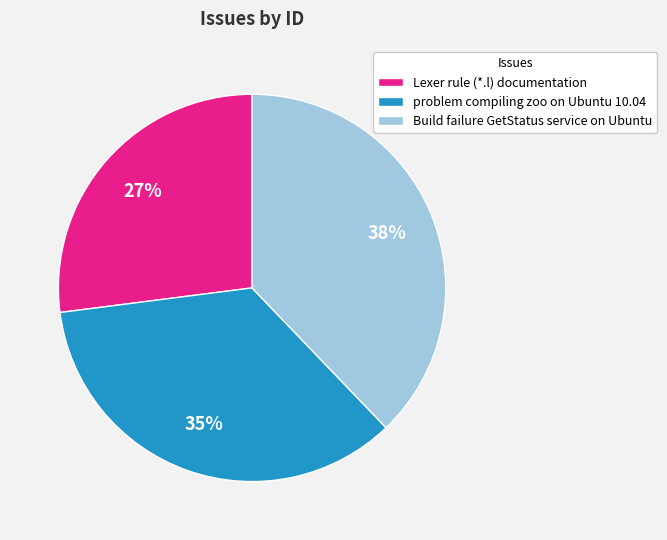

What is the smallest slice in the pie chart?

Lexer rule (*.l) documentation